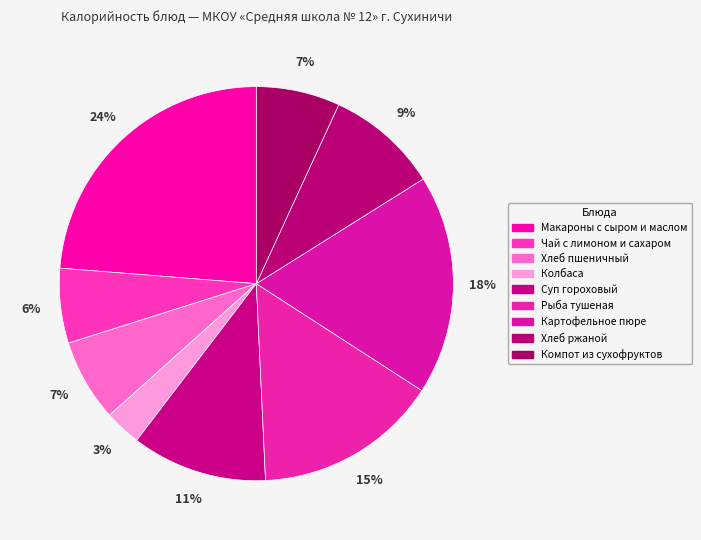

Which category has the smallest portion of the pie?

Колбаса